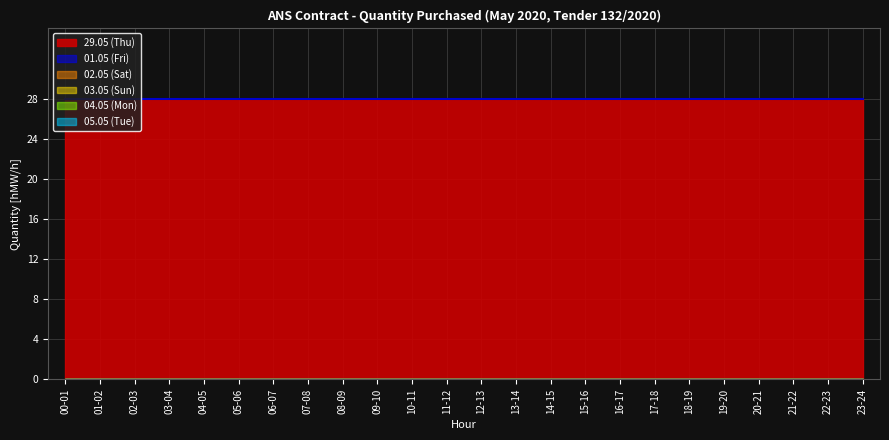

How many lines are shown in the chart?

6